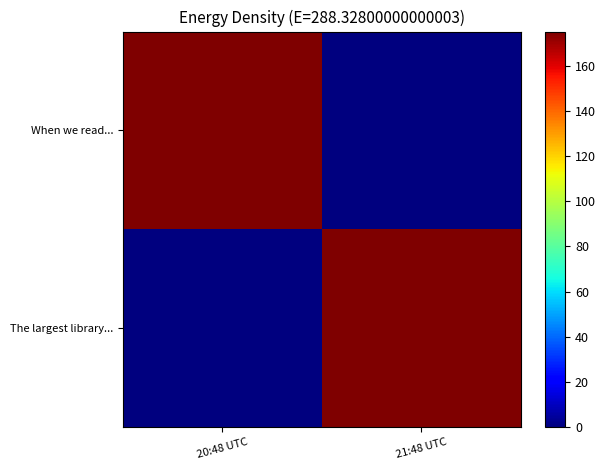

How many categories are shown in the chart?

2